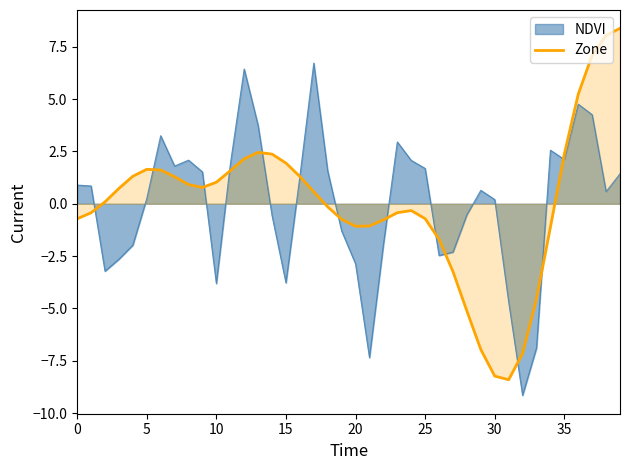

What is the label of the 32nd point from the left?

31